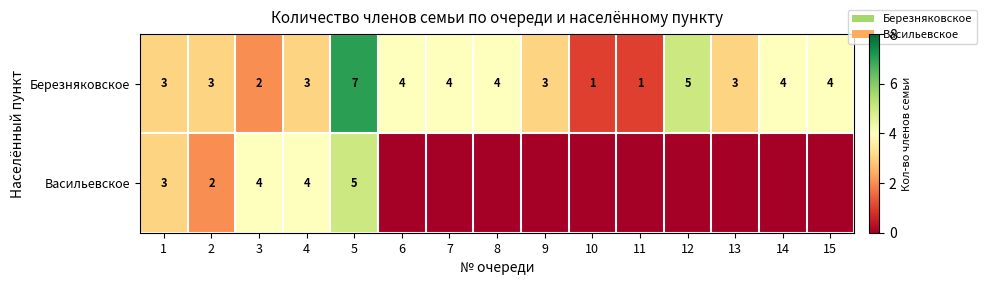

Which series has the largest range (max minus min)?

Березняковское